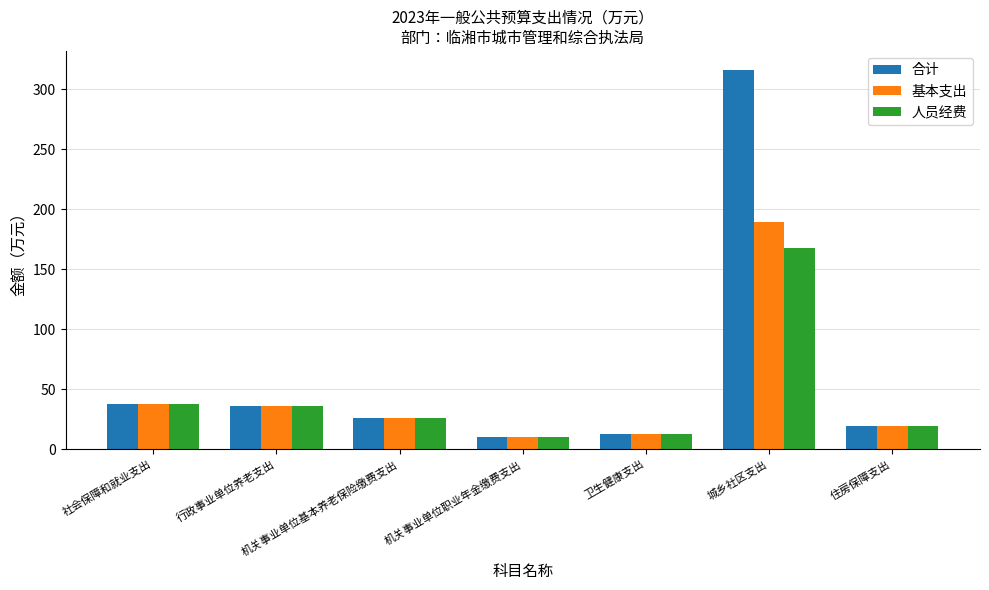

Which series has the largest range (max minus min)?

合计